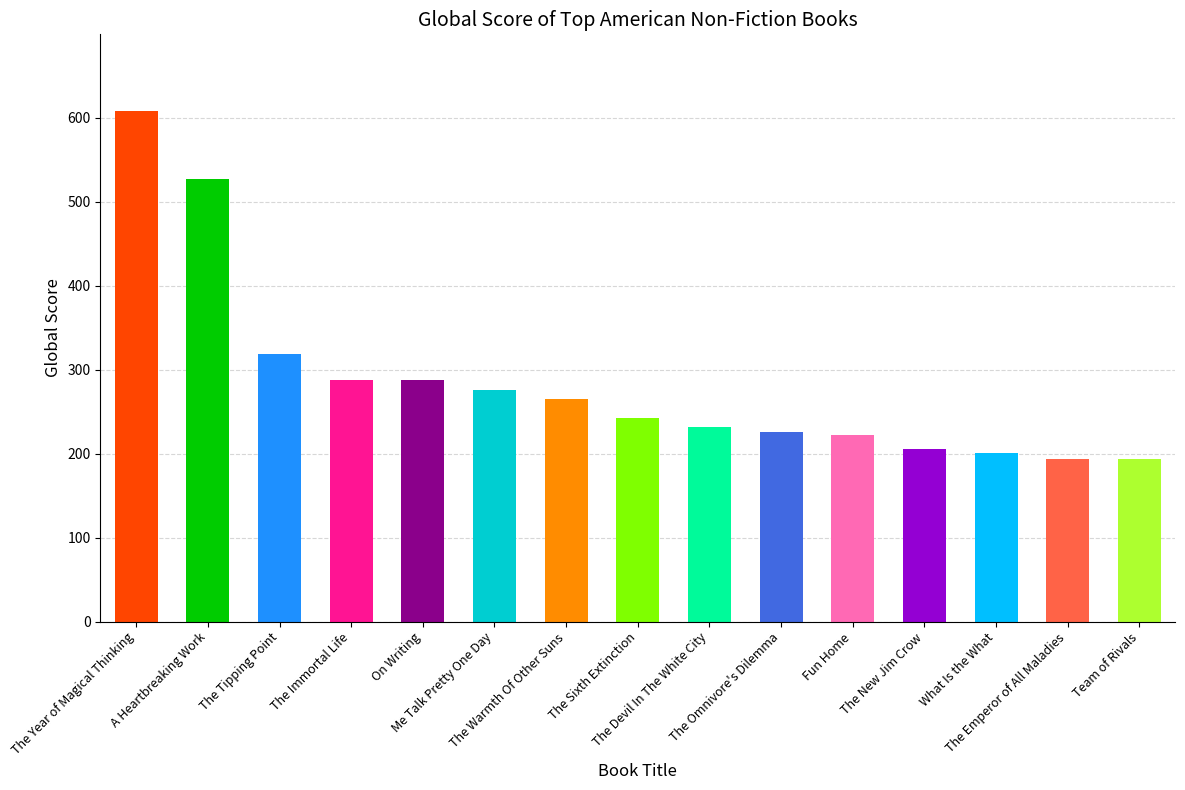

How many bars are there in total?

15